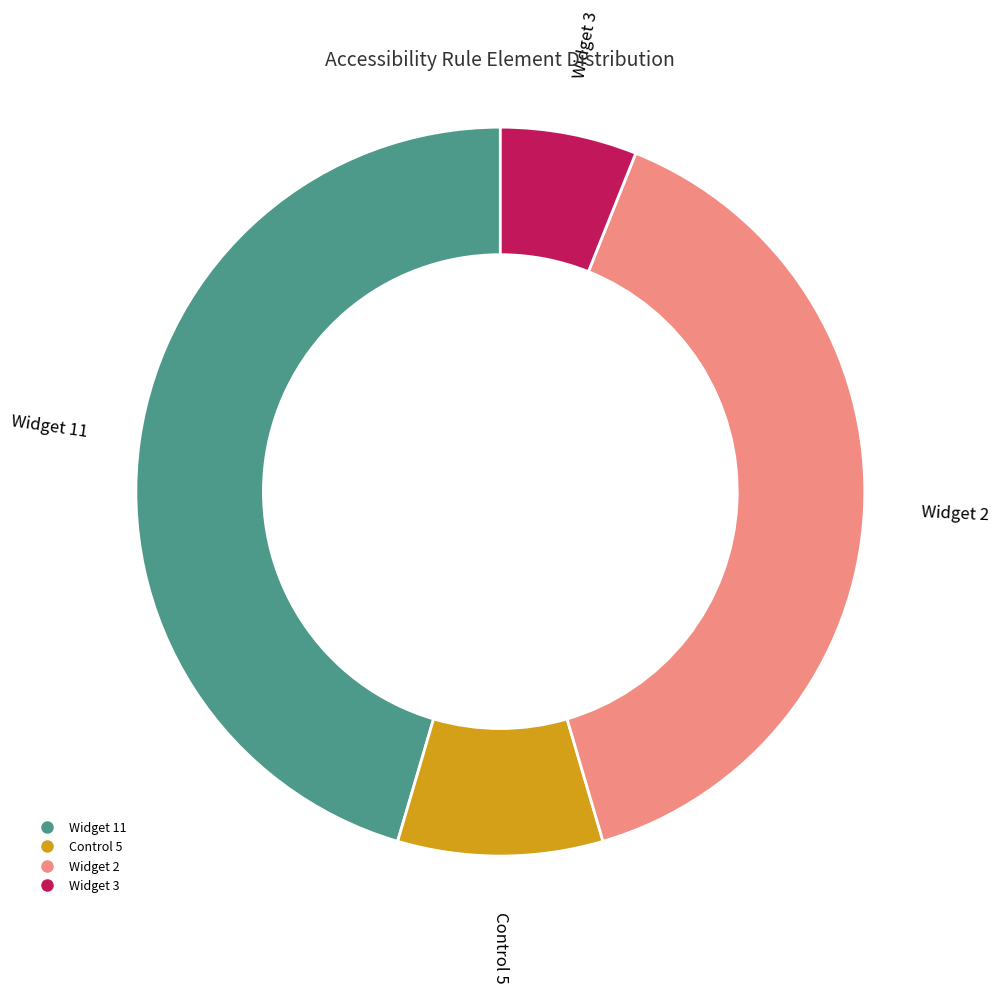

Is there a majority slice in this chart?

No